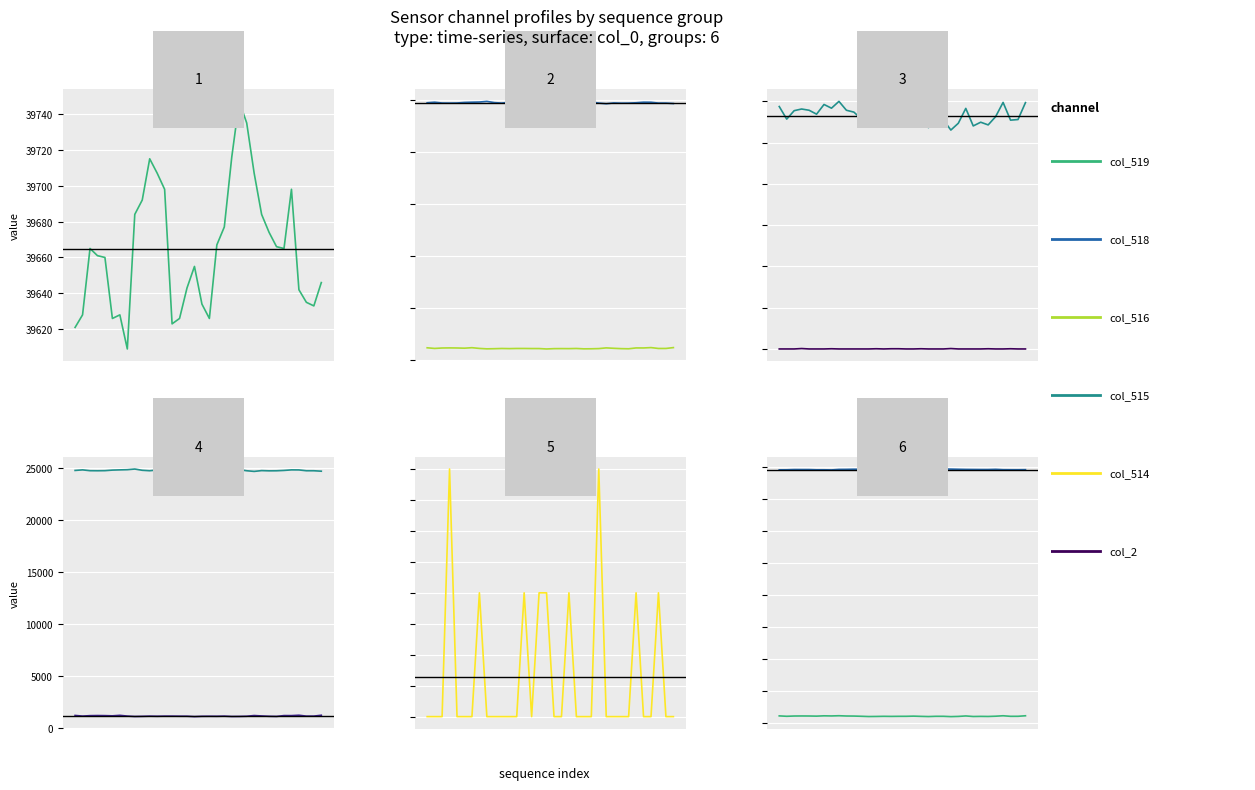

What is the difference between the col_515 values at −0.05 and 21?

4